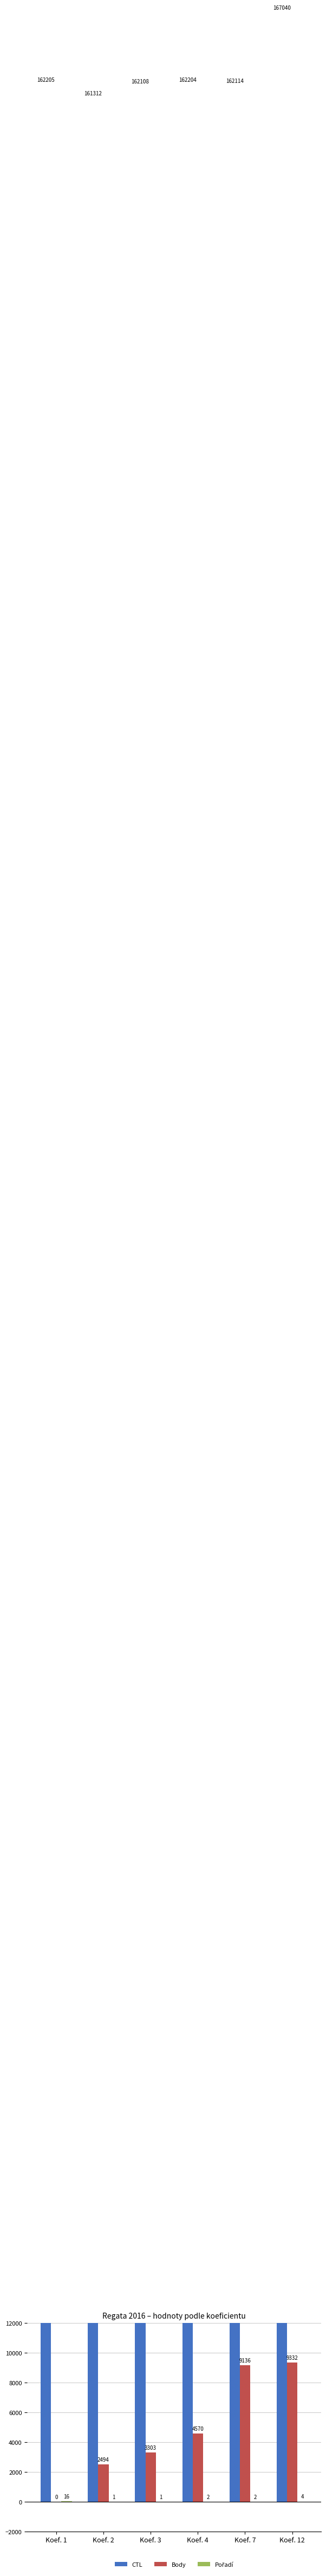

Count the number of categories in the chart.

6